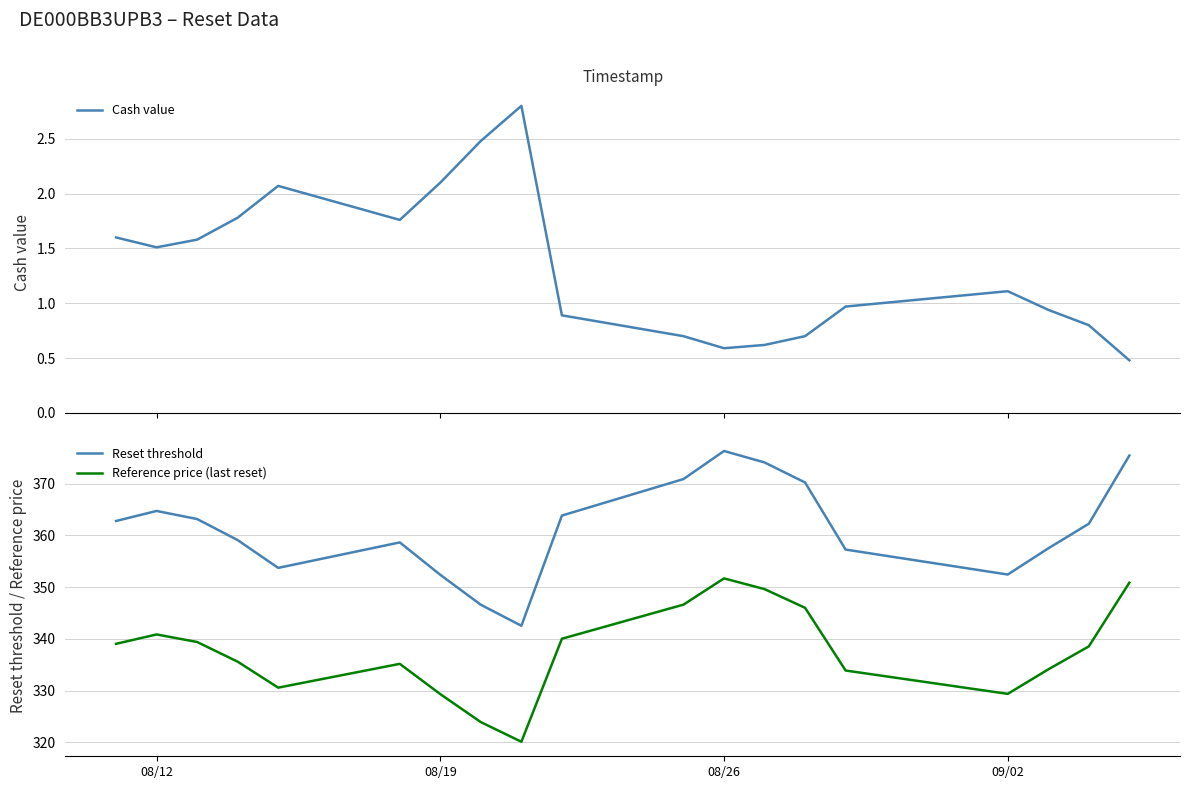

The Reset threshold series shows 352.4 at 08/19. True or false?

True